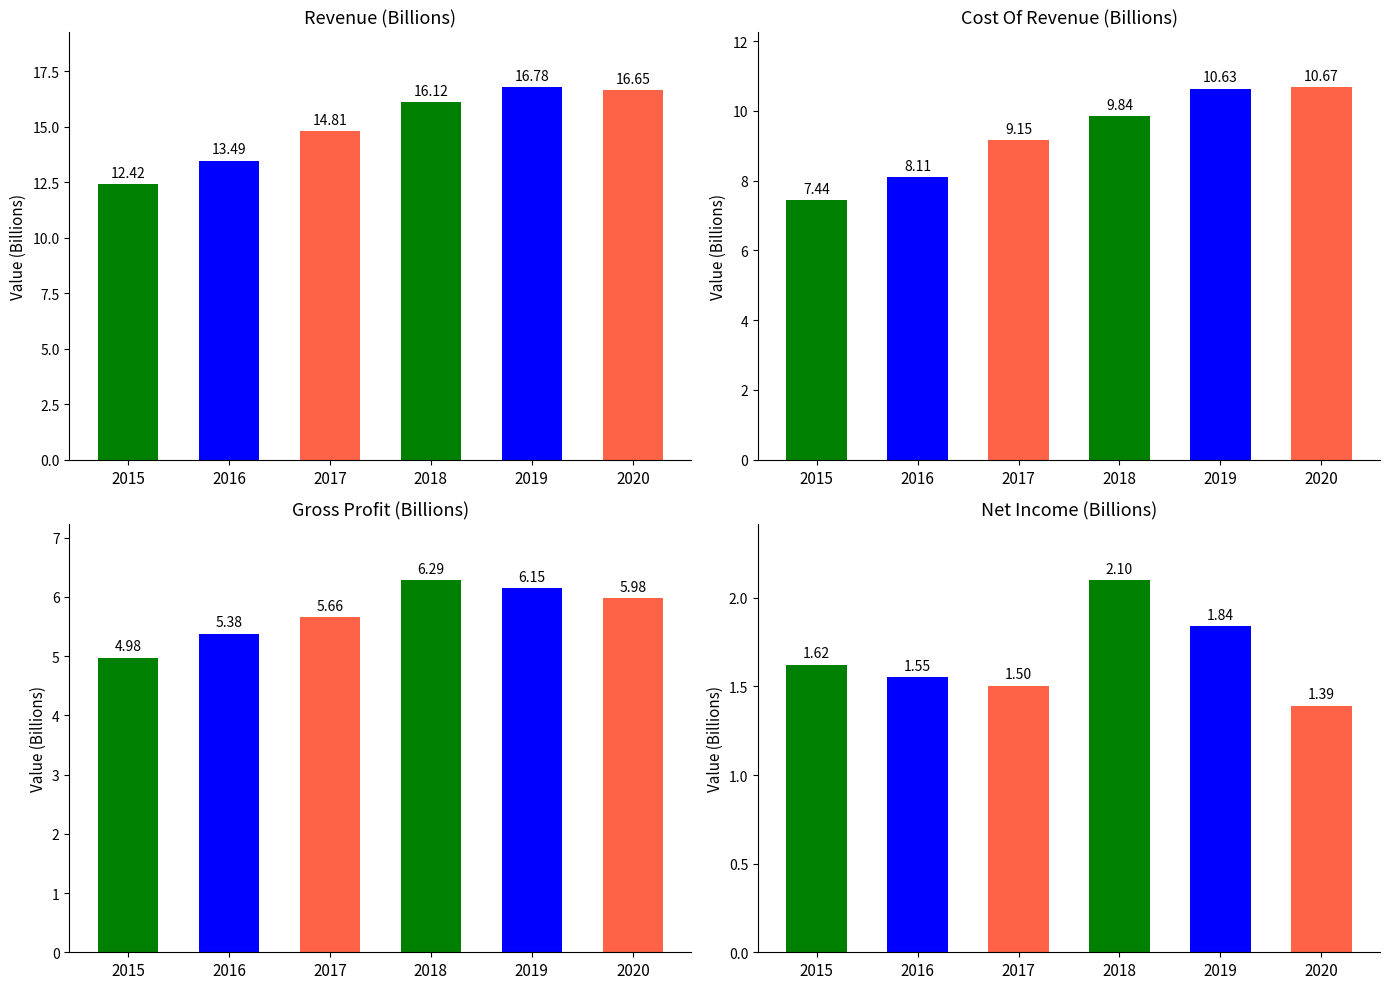

Is it true that Gross Profit equals 8.5 at 2017?

False